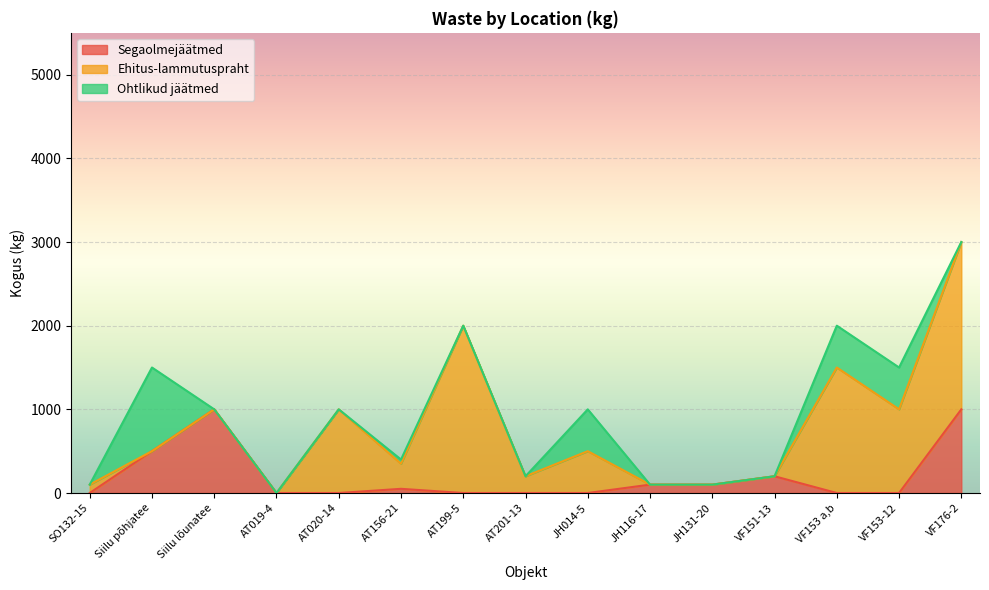

Reading left to right, what are all the values shown in this chart?

Segaolmejäätmed: SO132-15=0	Siilu põhjatee=500	Siilu lõunatee=1000	AT019-4=0	AT020-14=0	AT156-21=50	AT199-5=0	AT201-13=0	JH014-5=0	JH116-17=100	JH131-20=100	VF151-13=200	VF153 a,b=0	VF153-12=0	VF176-2=1000
Ehitus-lammutuspraht: SO132-15=100	Siilu põhjatee=0	Siilu lõunatee=0	AT019-4=0	AT020-14=1000	AT156-21=300	AT199-5=2000	AT201-13=200	JH014-5=500	JH116-17=0	JH131-20=0	VF151-13=0	VF153 a,b=1500	VF153-12=1000	VF176-2=2000
Ohtlikud jäätmed: SO132-15=0	Siilu põhjatee=1000	Siilu lõunatee=0	AT019-4=0	AT020-14=0	AT156-21=50	AT199-5=0	AT201-13=0	JH014-5=500	JH116-17=0	JH131-20=0	VF151-13=0	VF153 a,b=500	VF153-12=500	VF176-2=0